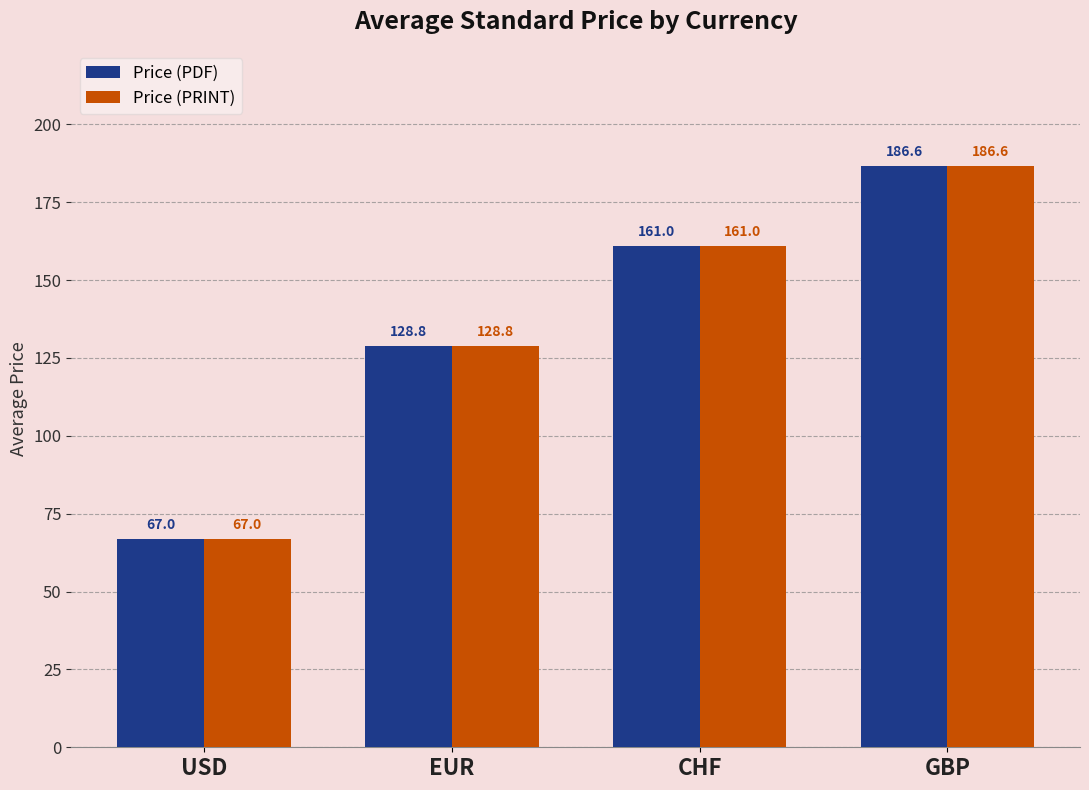

Count the number of categories in the chart.

4